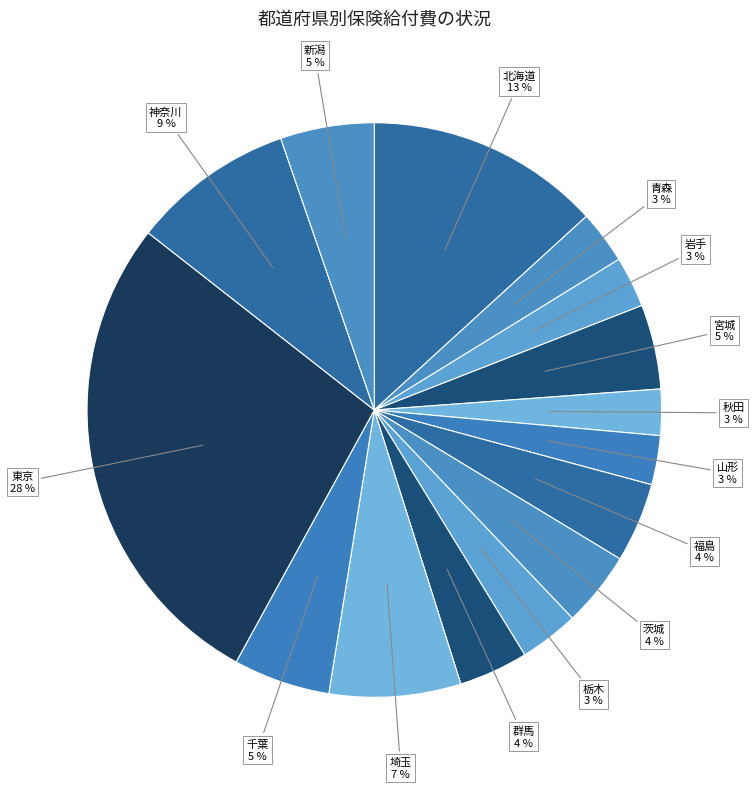

To the nearest percent, what is the average slice percentage?

7%